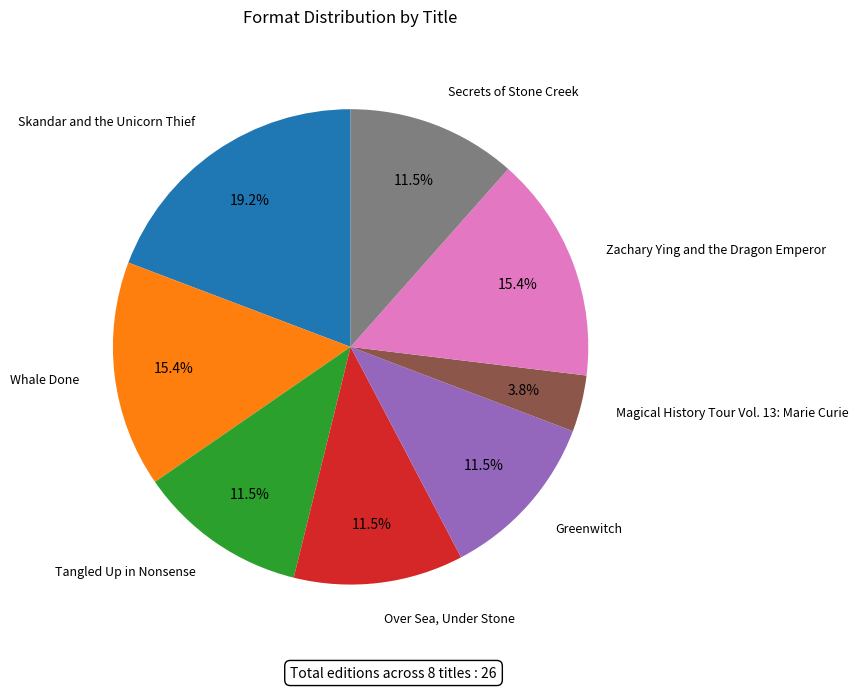

To the nearest percent, what portion does Zachary Ying and the Dragon Emperor represent?

15%